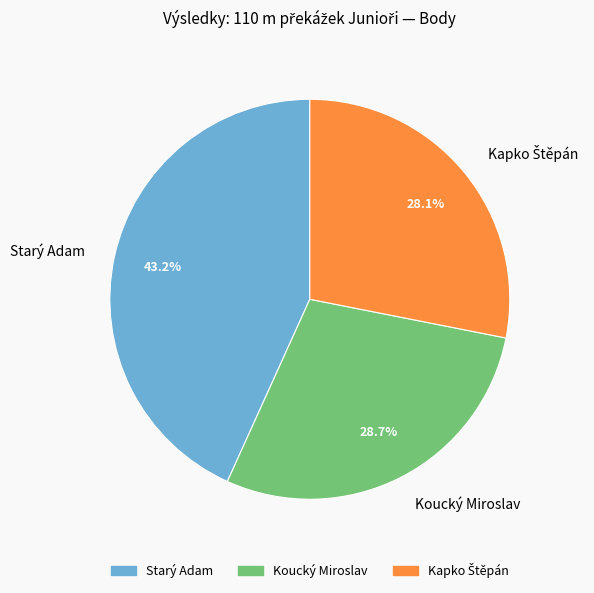

What is the largest slice in the pie chart?

Starý Adam